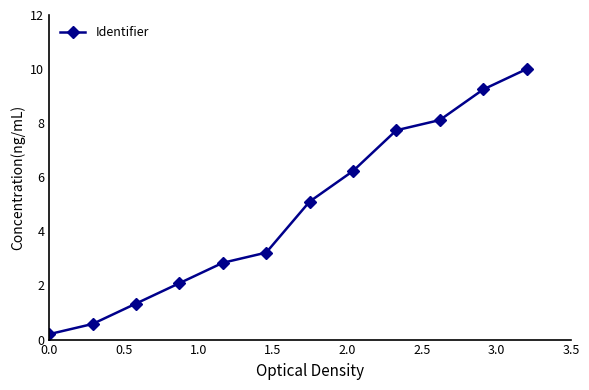

What is the average value?

4.7